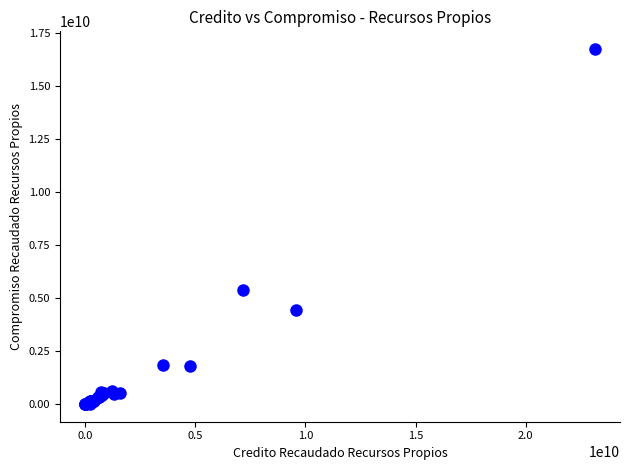

What Y value in the scatter plot is closest to 8378335332?

5370652731.3